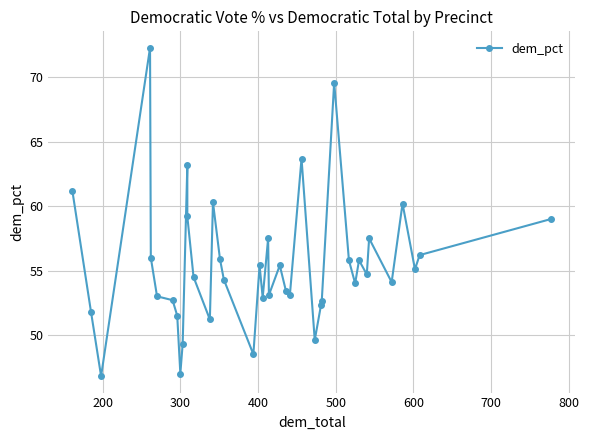

What is the smallest value displayed?

46.8